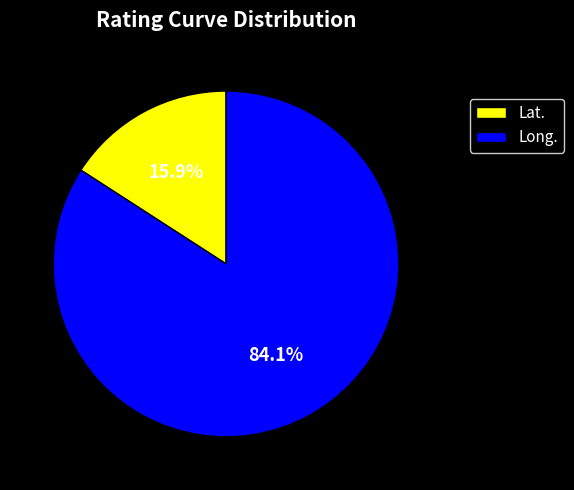

What percentage is NOT represented by Lat.?

84.1%